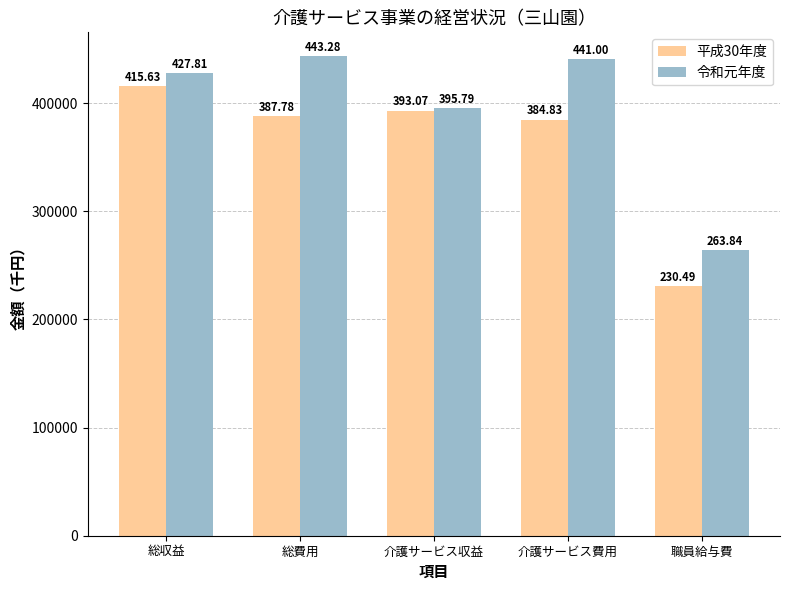

Are the bars horizontal?

No